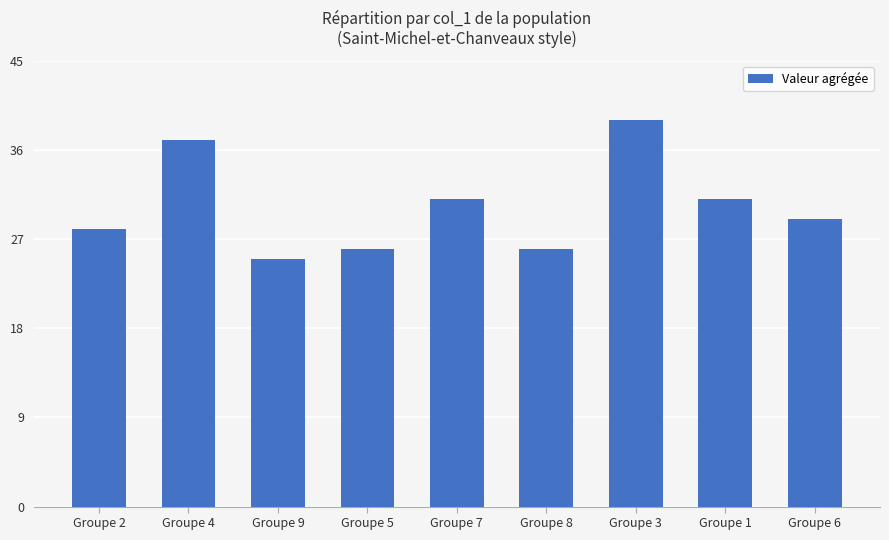

What is the label of the 6th bar from the right?

Groupe 5